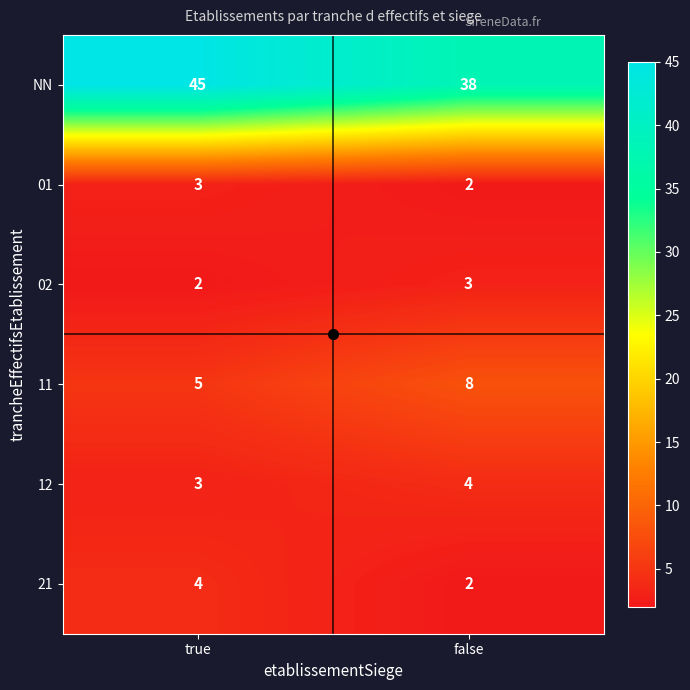

Which series has the largest range (max minus min)?

NN